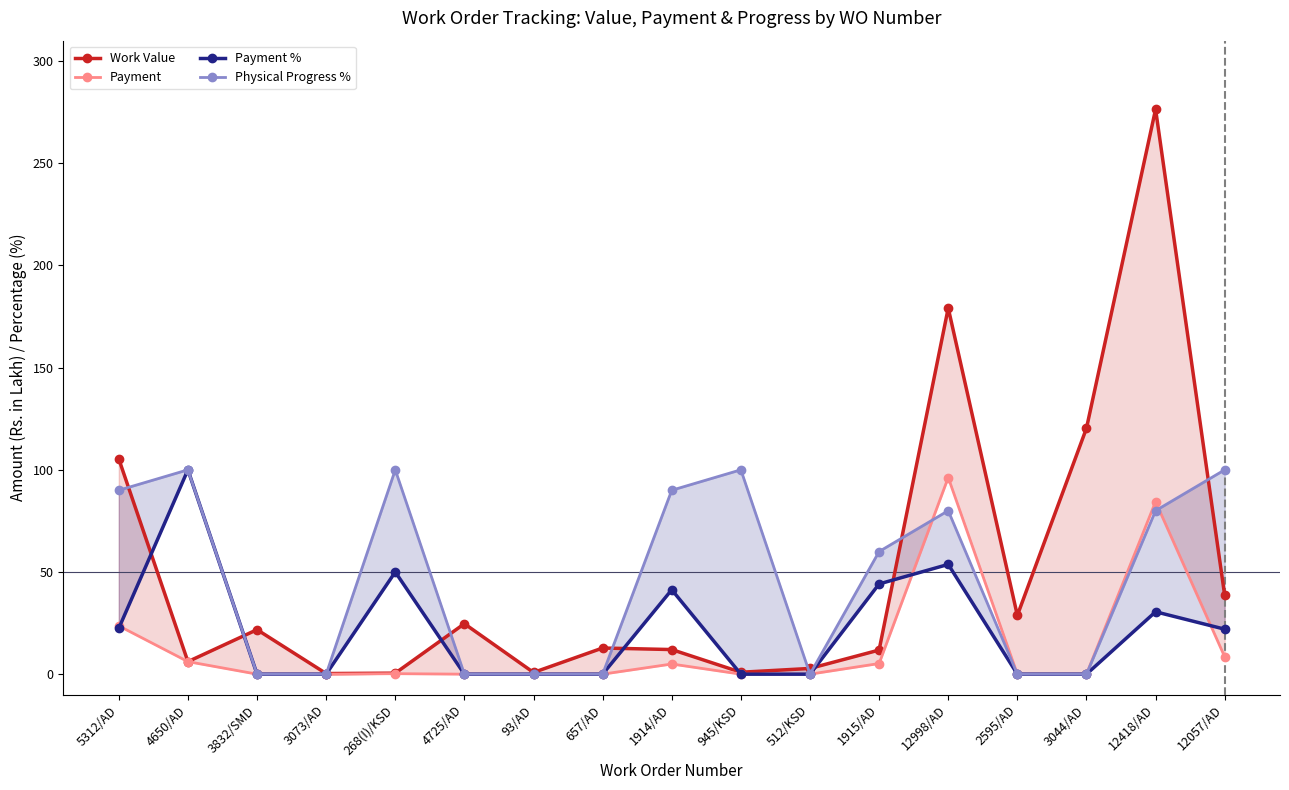

At how many categories does at least one series exceed 192?

1